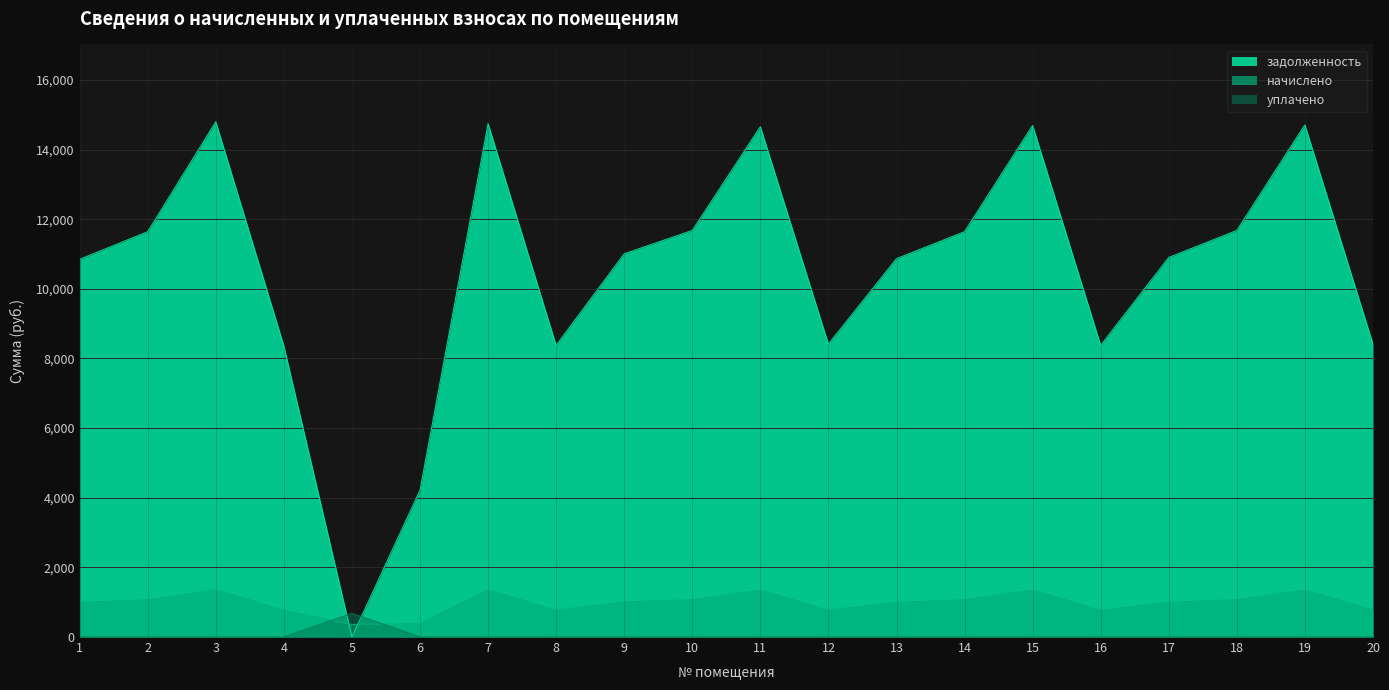

What is the difference between the начислено values at 19 and 18?

278.6